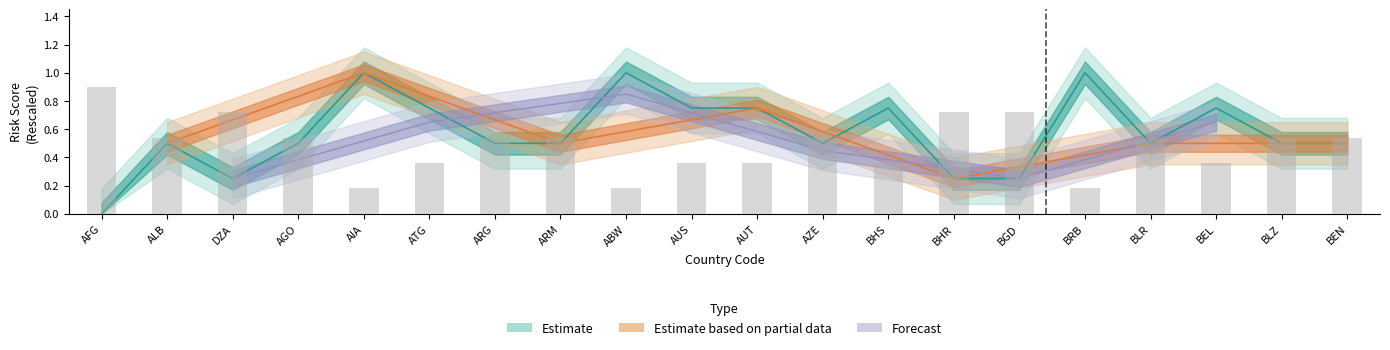

What is the value of the Averaged Rescaled Data bar at the 11th from the left?

0.4